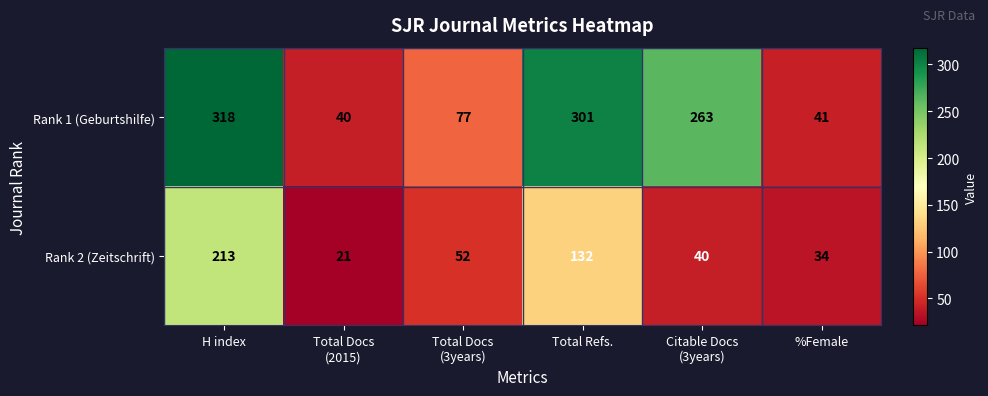

What is the average value of the Rank 2 (Zeitschrift) series?

82